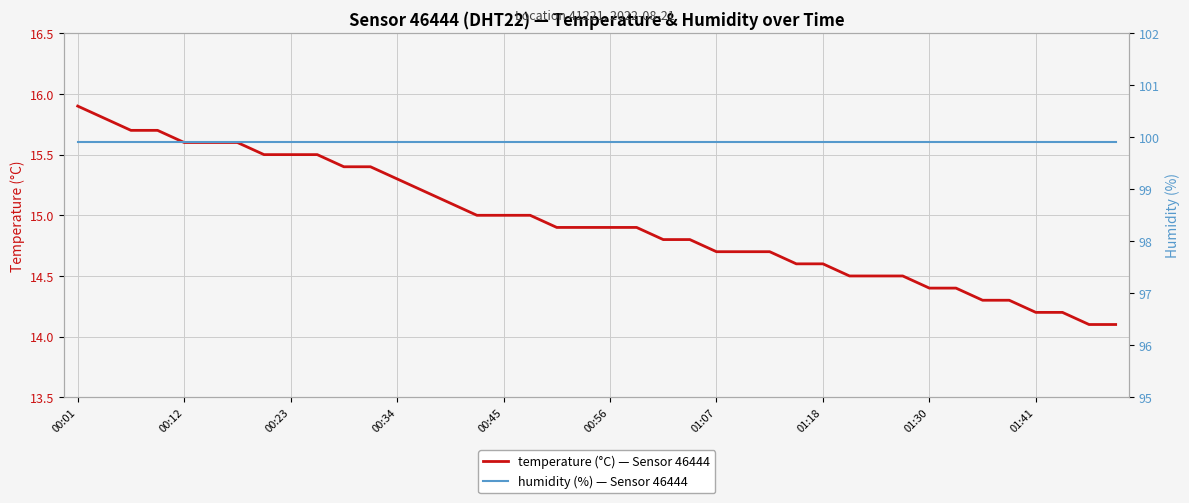

What is the approximate value of humidity at 18?

99.9